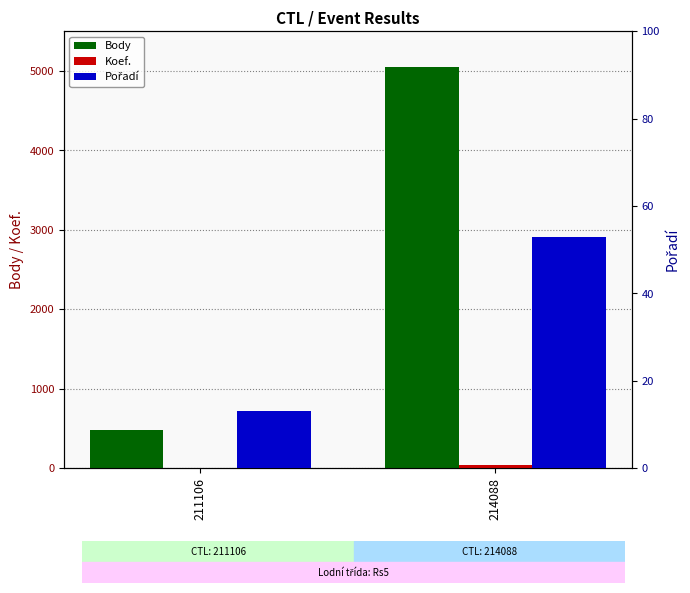

Is it true that Body equals 485 at 211106?

True